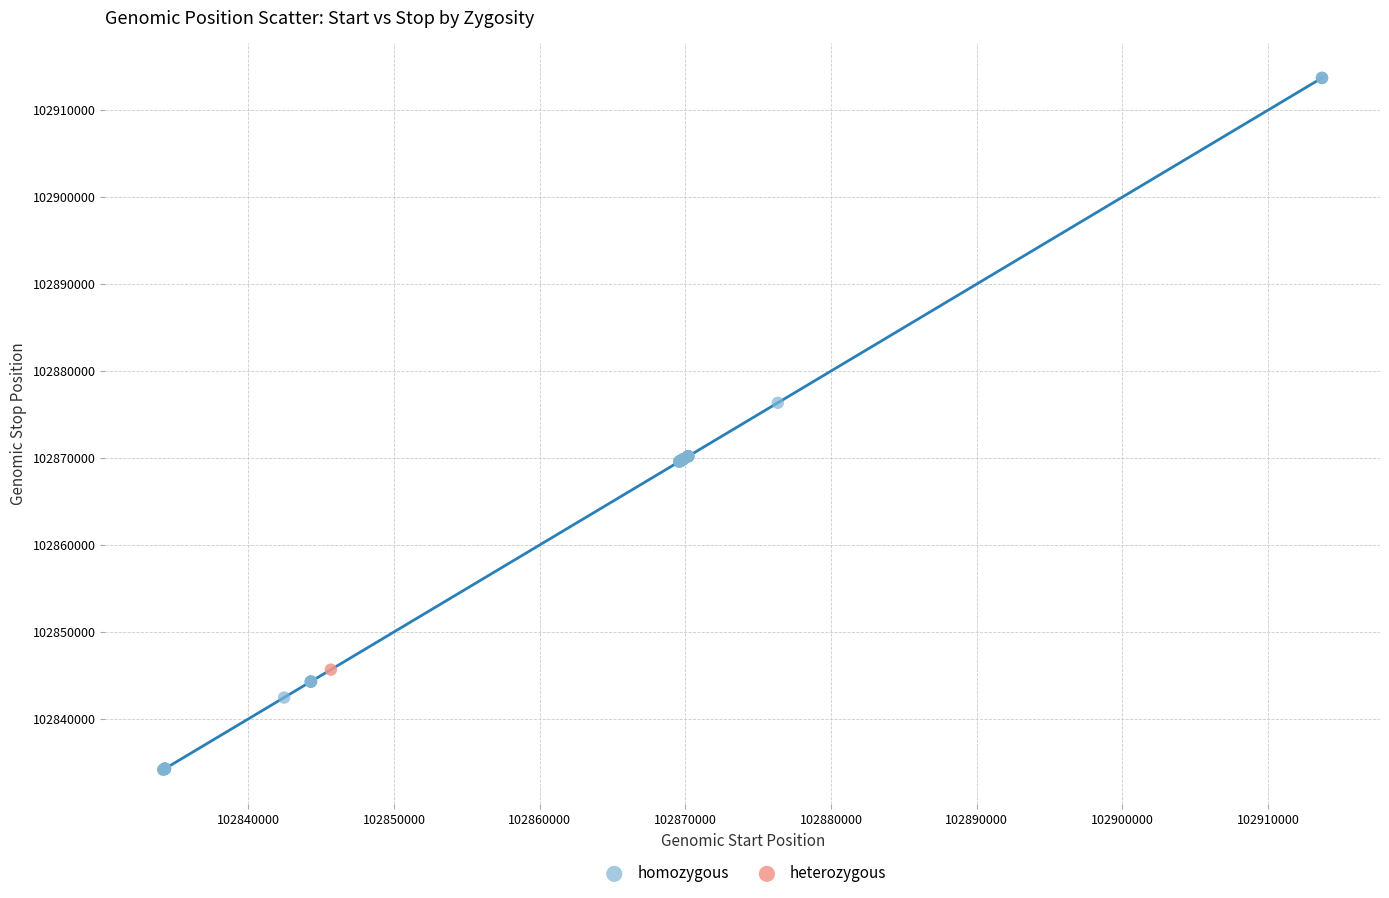

What are all the series names shown in the legend?

homozygous, heterozygous